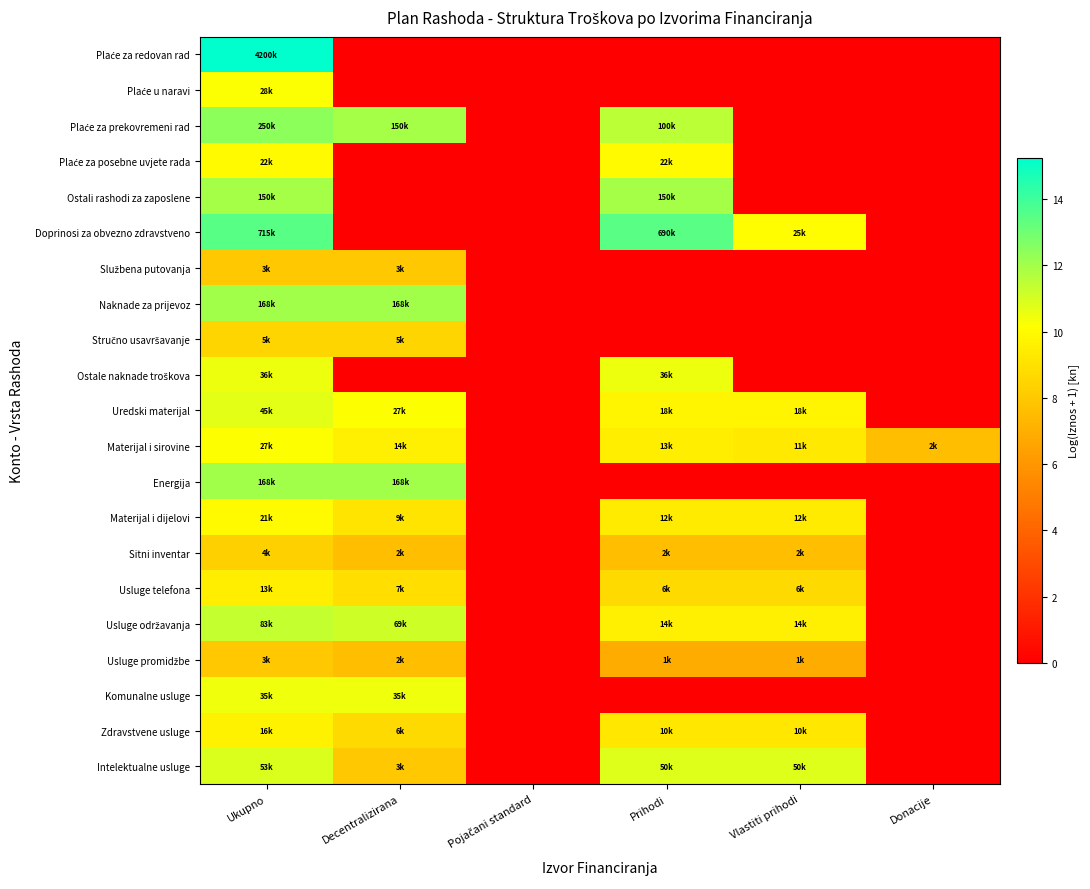

Between Pojačani standard and Vlastiti prihodi, which is larger?

Pojačani standard